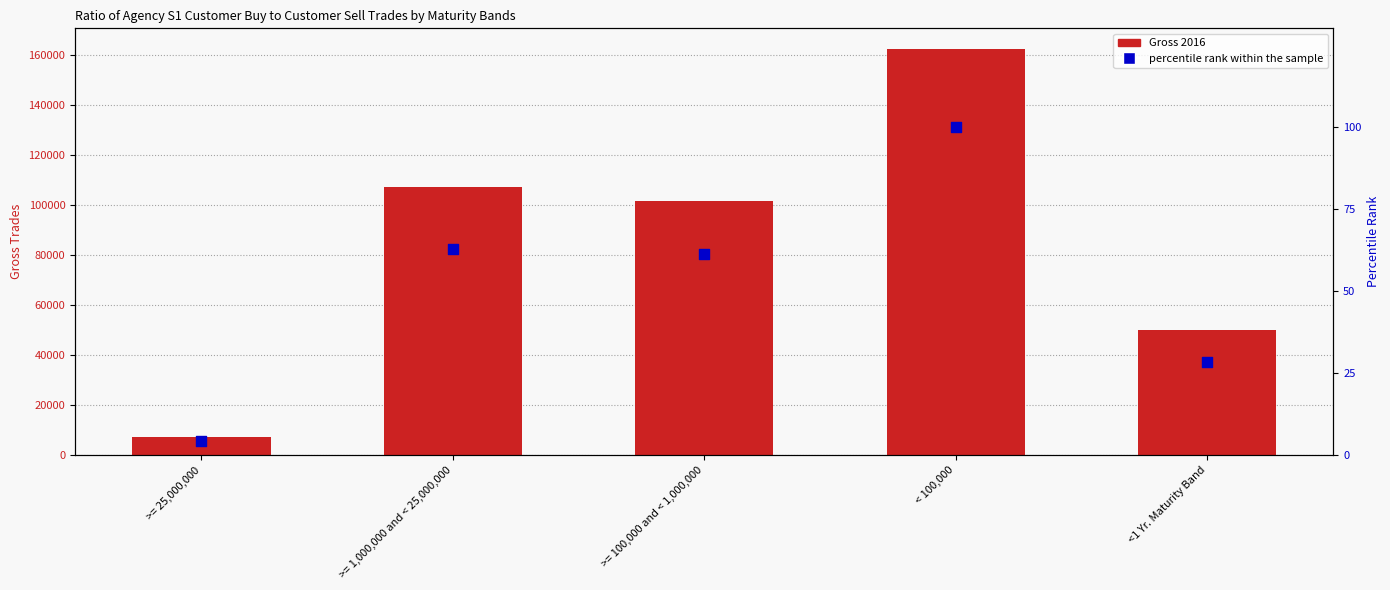

Which series has the largest total across all categories?

Gross 2016